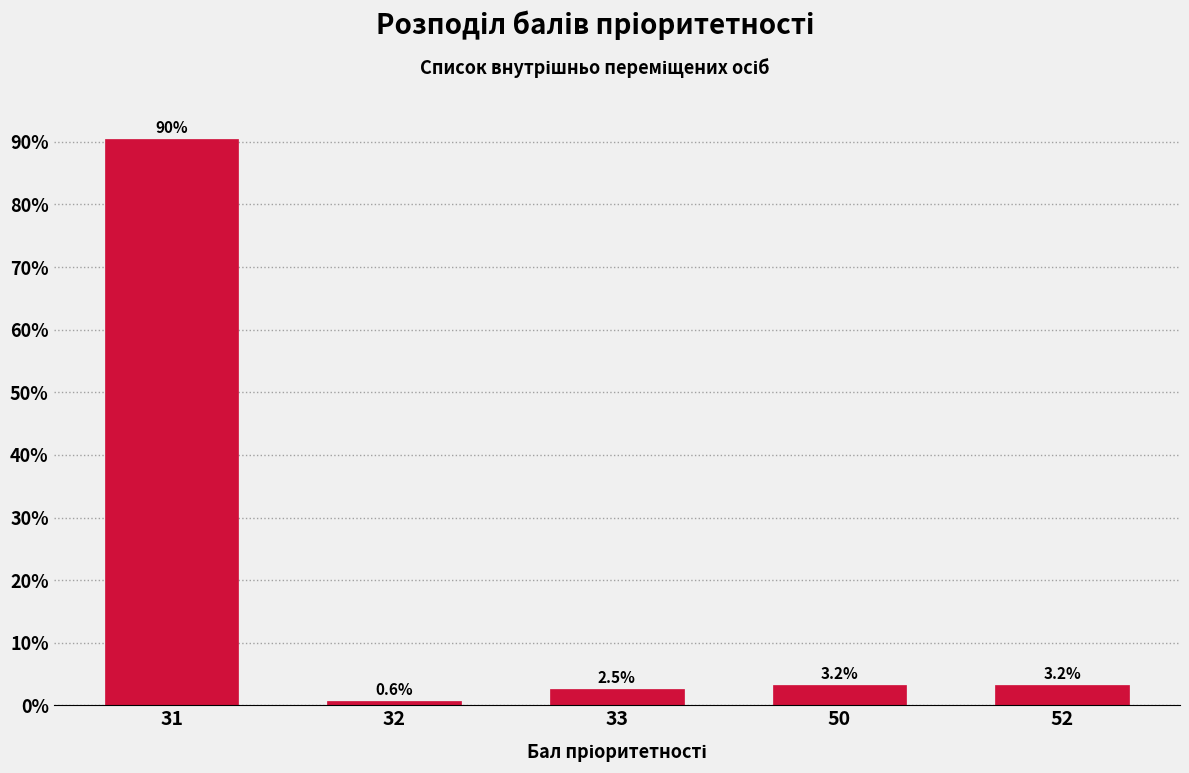

Reading left to right, what are all the values shown in this chart?

90.4	0.6	2.5	3.2	3.2